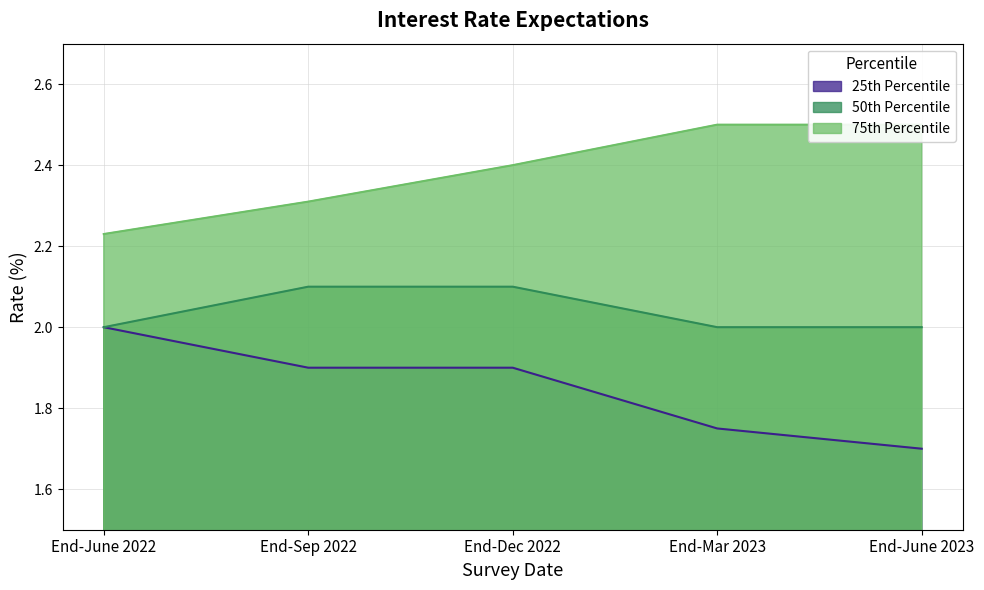

The value of 75th Percentile at End-Sep 2022 is 0.8. True or false?

False